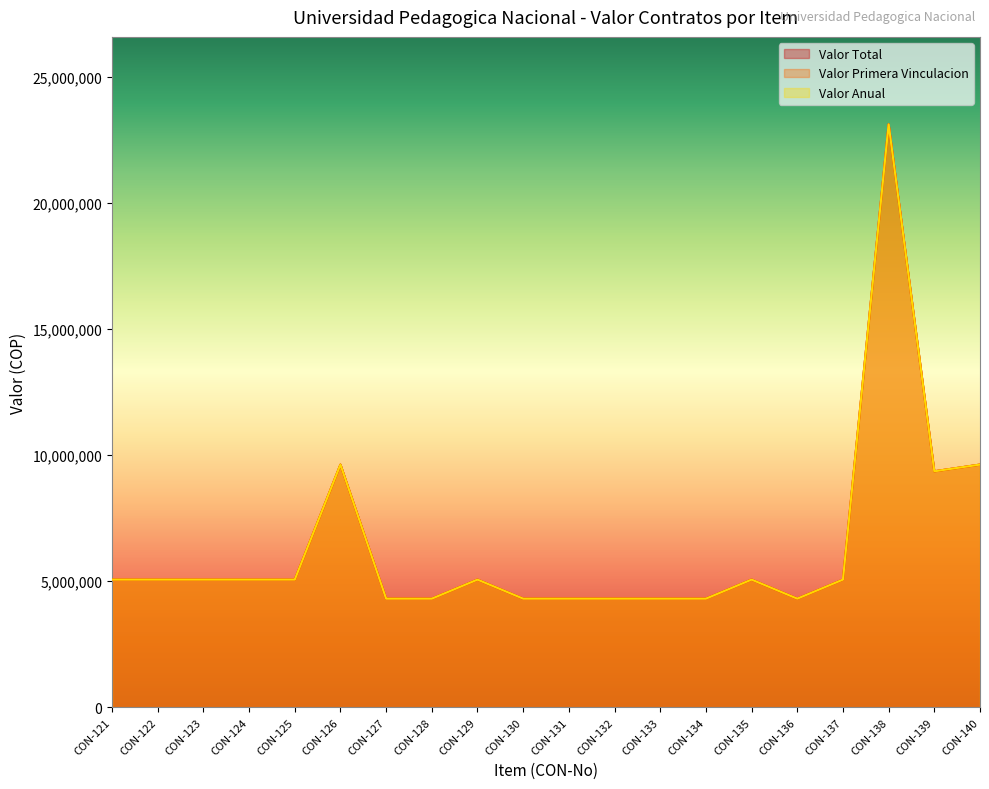

Reading right to left, extract all data points from this chart.

Valor Total: CON-140=9624065	CON-139=9358360	CON-138=23109935	CON-137=5065450	CON-136=4310020	CON-135=5065450	CON-134=4310020	CON-133=4310020	CON-132=4310020	CON-131=4310020	CON-130=4310020	CON-129=5065450	CON-128=4310020	CON-127=4310020	CON-126=9624065	CON-125=5065450	CON-124=5065450	CON-123=5065450	CON-122=5065450	CON-121=5065450
Valor Primera Vinculacion: CON-140=9624065	CON-139=9358360	CON-138=23109935	CON-137=5065450	CON-136=4310020	CON-135=5065450	CON-134=4310020	CON-133=4310020	CON-132=4310020	CON-131=4310020	CON-130=4310020	CON-129=5065450	CON-128=4310020	CON-127=4310020	CON-126=9624065	CON-125=5065450	CON-124=5065450	CON-123=5065450	CON-122=5065450	CON-121=5065450
Valor Anual: CON-140=9624065	CON-139=9358360	CON-138=23109935	CON-137=5065450	CON-136=4310020	CON-135=5065450	CON-134=4310020	CON-133=4310020	CON-132=4310020	CON-131=4310020	CON-130=4310020	CON-129=5065450	CON-128=4310020	CON-127=4310020	CON-126=9624065	CON-125=5065450	CON-124=5065450	CON-123=5065450	CON-122=5065450	CON-121=5065450